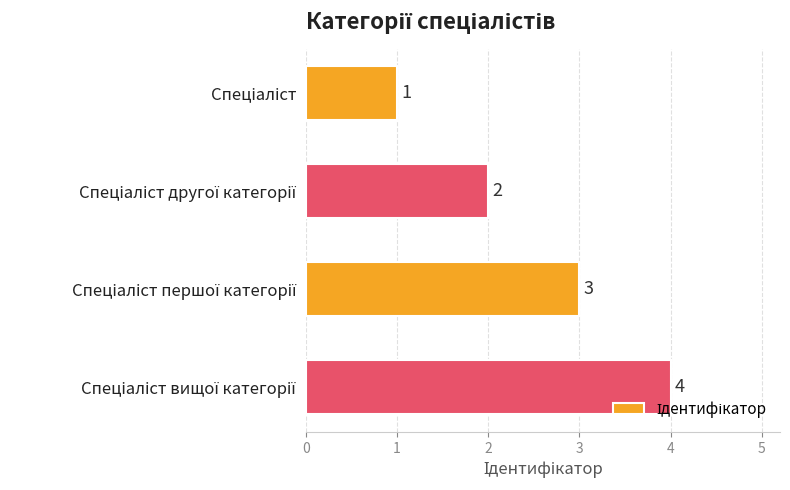

What is the difference between the maximum and minimum values?

3